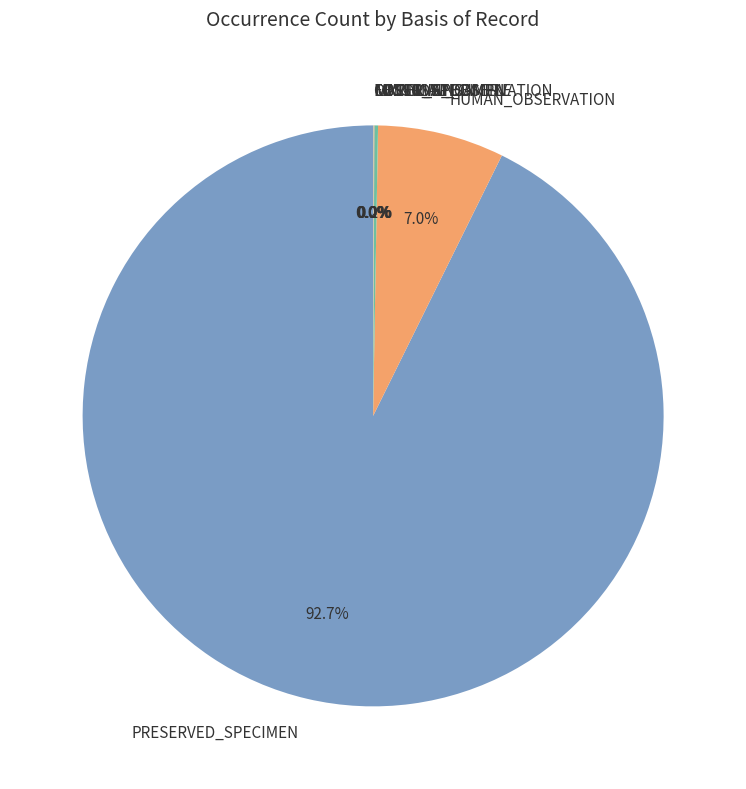

What is the largest slice in the pie chart?

PRESERVED_SPECIMEN